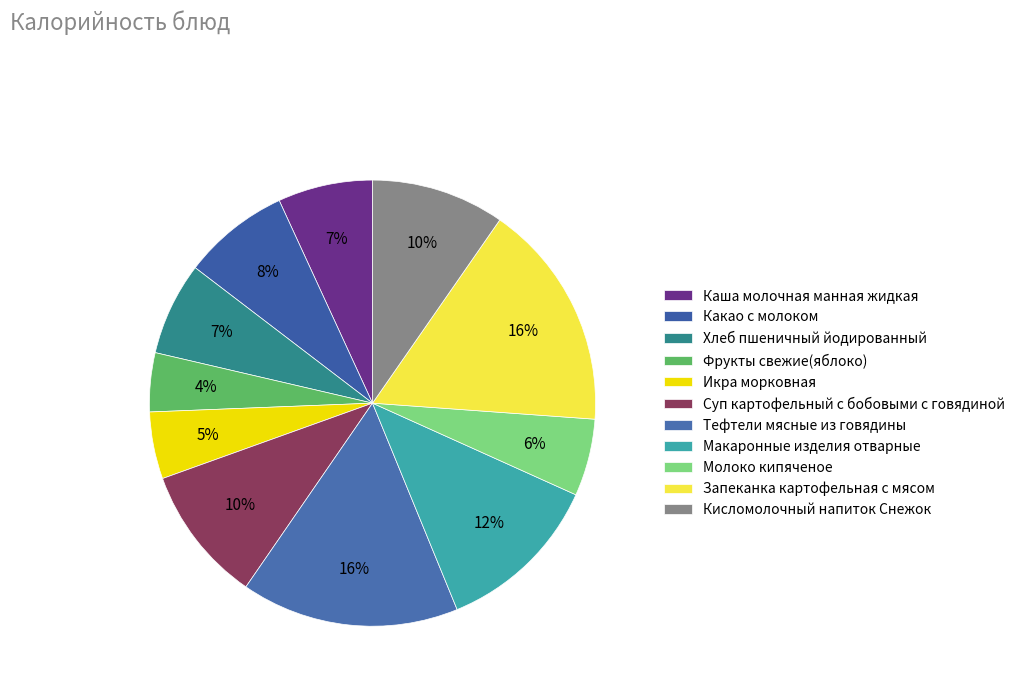

What percentage is NOT represented by Суп картофельный с бобовыми с говядиной?

90.1%